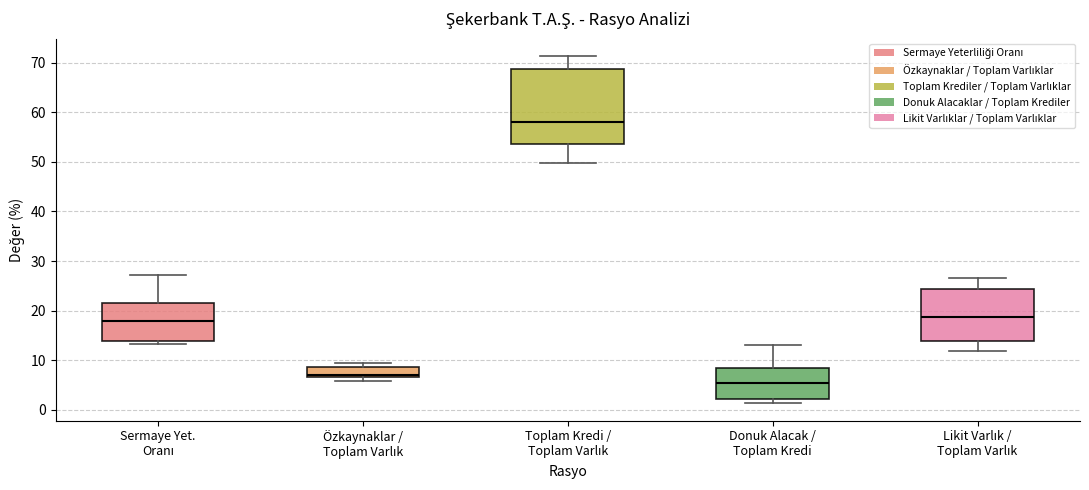

Reading left to right, read every box against the y-axis: the position of its median line, the range the box covers, and the ends of its whiskers. The values are not printed on the chart, so give them approximately, as read against the axis.

Sermaye Yet. Oranı: median 18, box 14 to 21, whiskers 13 to 27
Özkaynaklar / Toplam Varlık: median 7 (just above the box's lower edge), box 7 to 9, whiskers 6 to 9 (just above the box's upper edge)
Toplam Kredi / Toplam Varlık: median 58, box 54 to 69, whiskers 50 to 71
Donuk Alacak / Toplam Kredi: median 5, box 2 to 8, whiskers 1 to 13
Likit Varlık / Toplam Varlık: median 19, box 14 to 24, whiskers 12 to 27